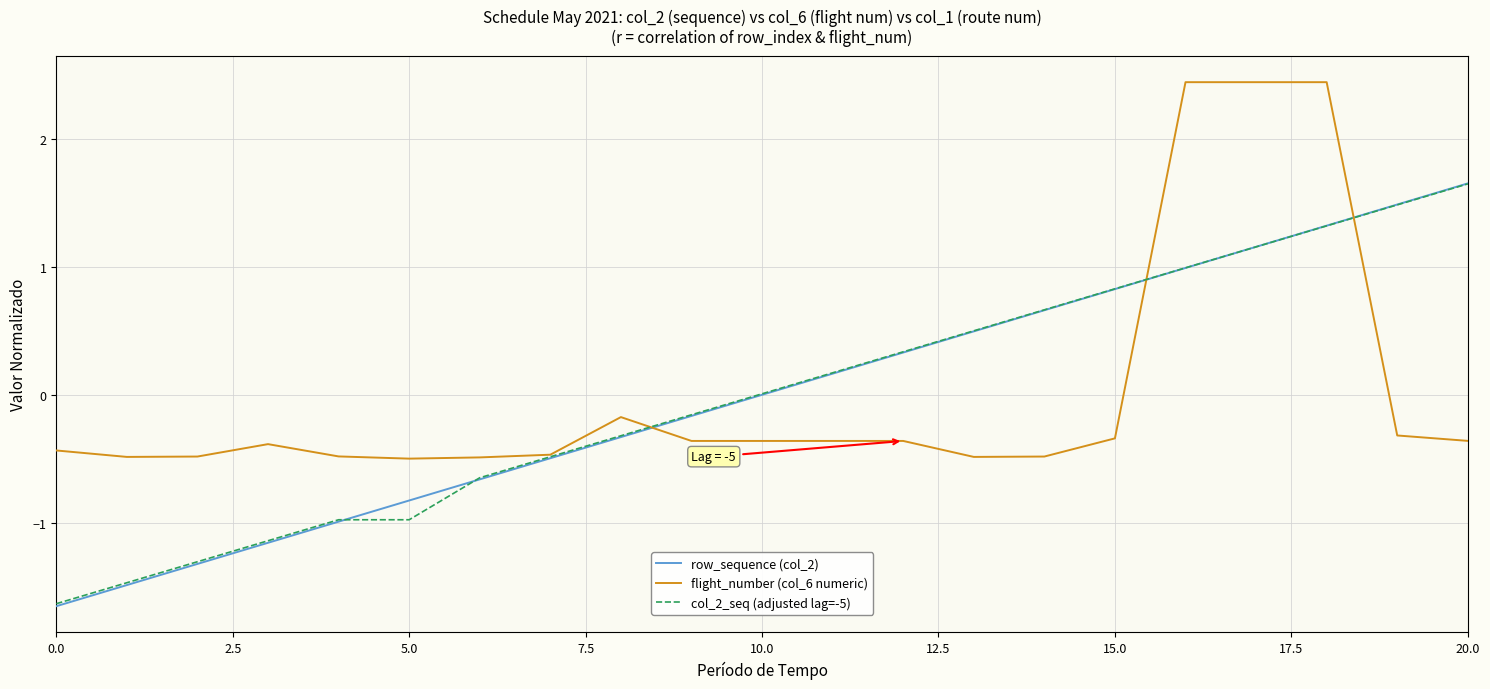

Which series has the widest spread of values?

row_sequence (col_2)